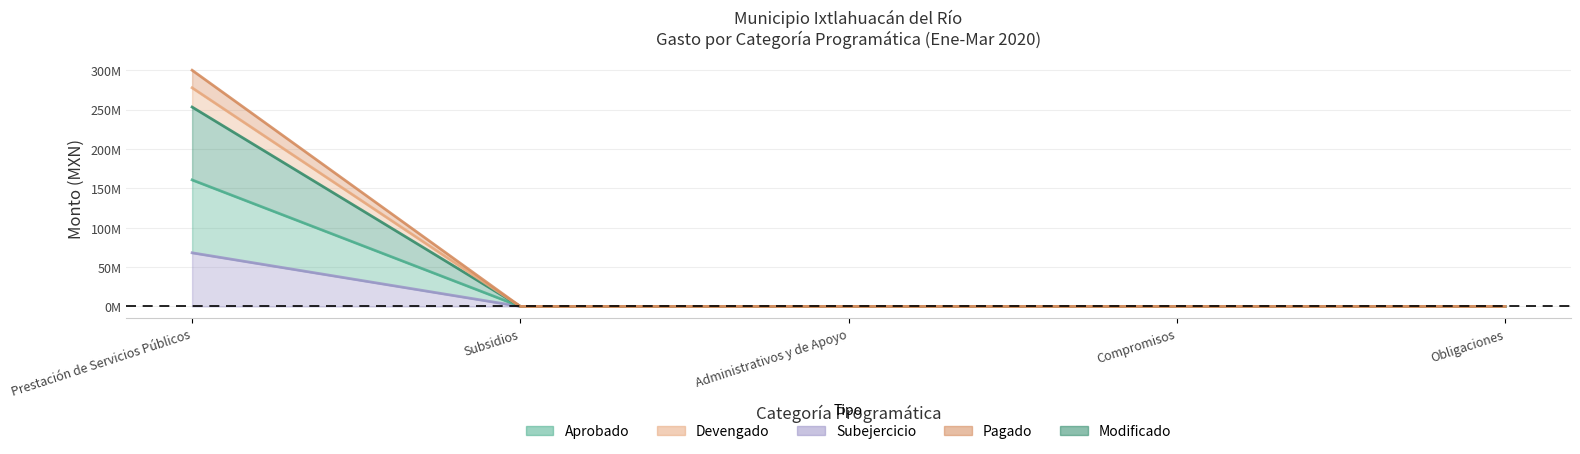

True or false: Subejercicio and Aprobado intersect in this chart.

False